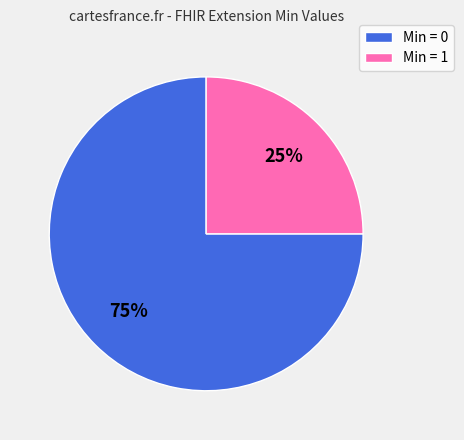

What is the largest slice in the pie chart?

Min = 0